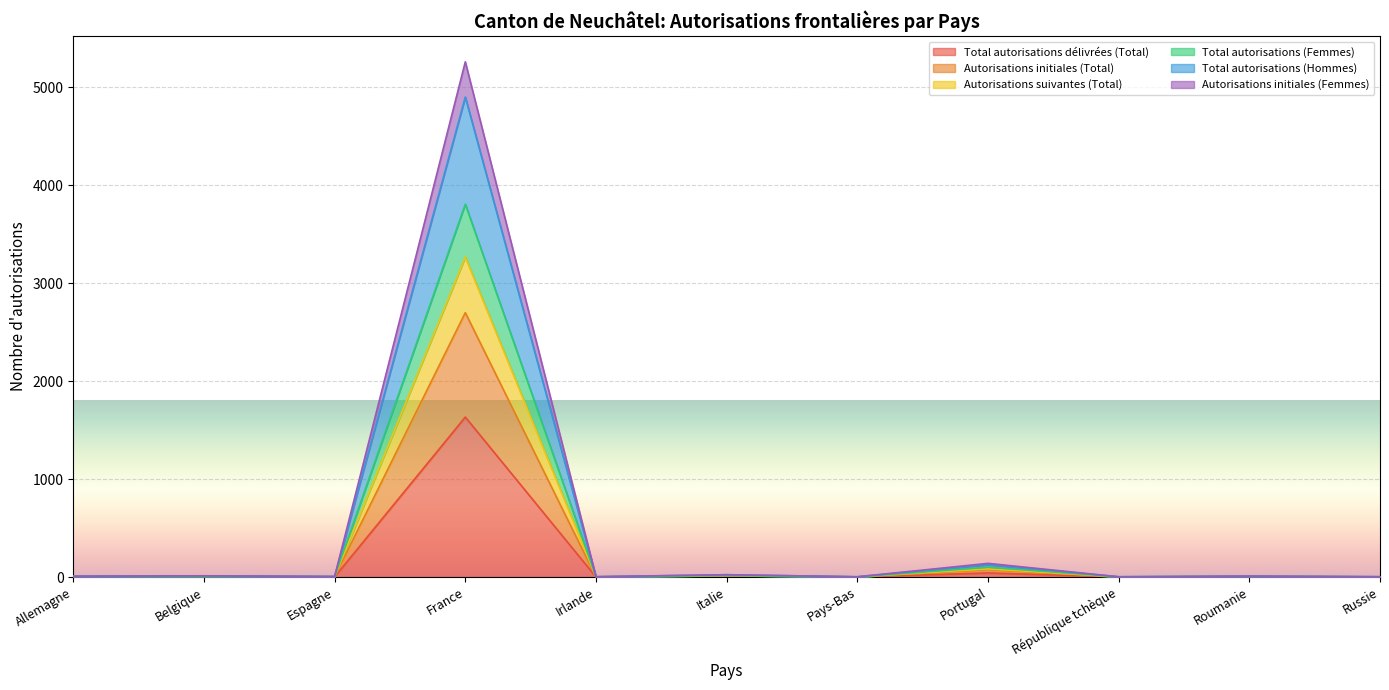

Where is Autorisations suivantes (Total) nearest to the value 1635?

Portugal